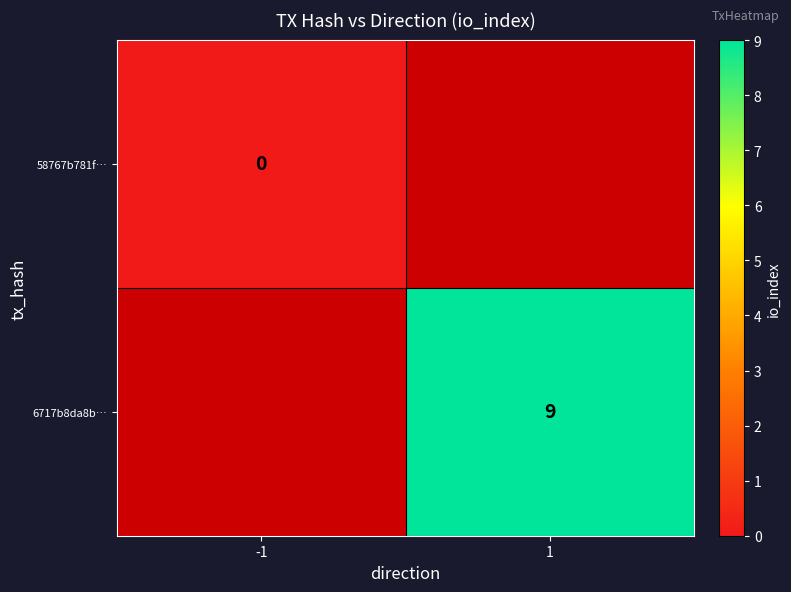

Count the number of categories in the chart.

2